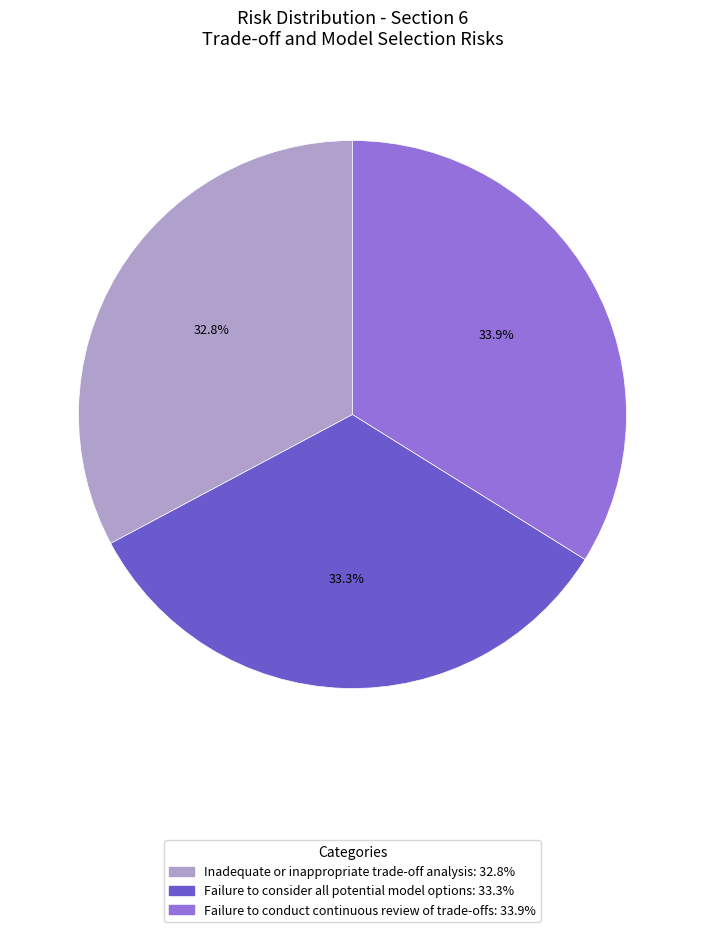

To the nearest percent, what is the average slice percentage?

33%